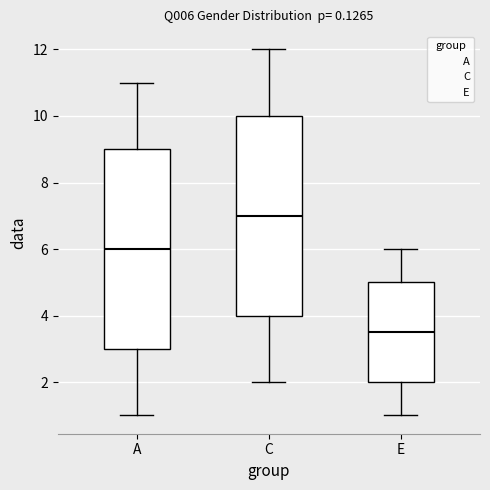

Reading left to right, transcribe this box plot: for each box, give where its median line is, the range the box spans, and where its two whiskers end, as read against the y-axis. The values are not printed on the chart, so give them approximately, as read against the axis.

A: median 6.0, box 3.0 to 9.0, whiskers 1.0 to 11.0
C: median 7.0, box 4.0 to 10.0, whiskers 2.0 to 12.0
E: median 3.6, box 2.0 to 5.0, whiskers 1.0 to 6.0